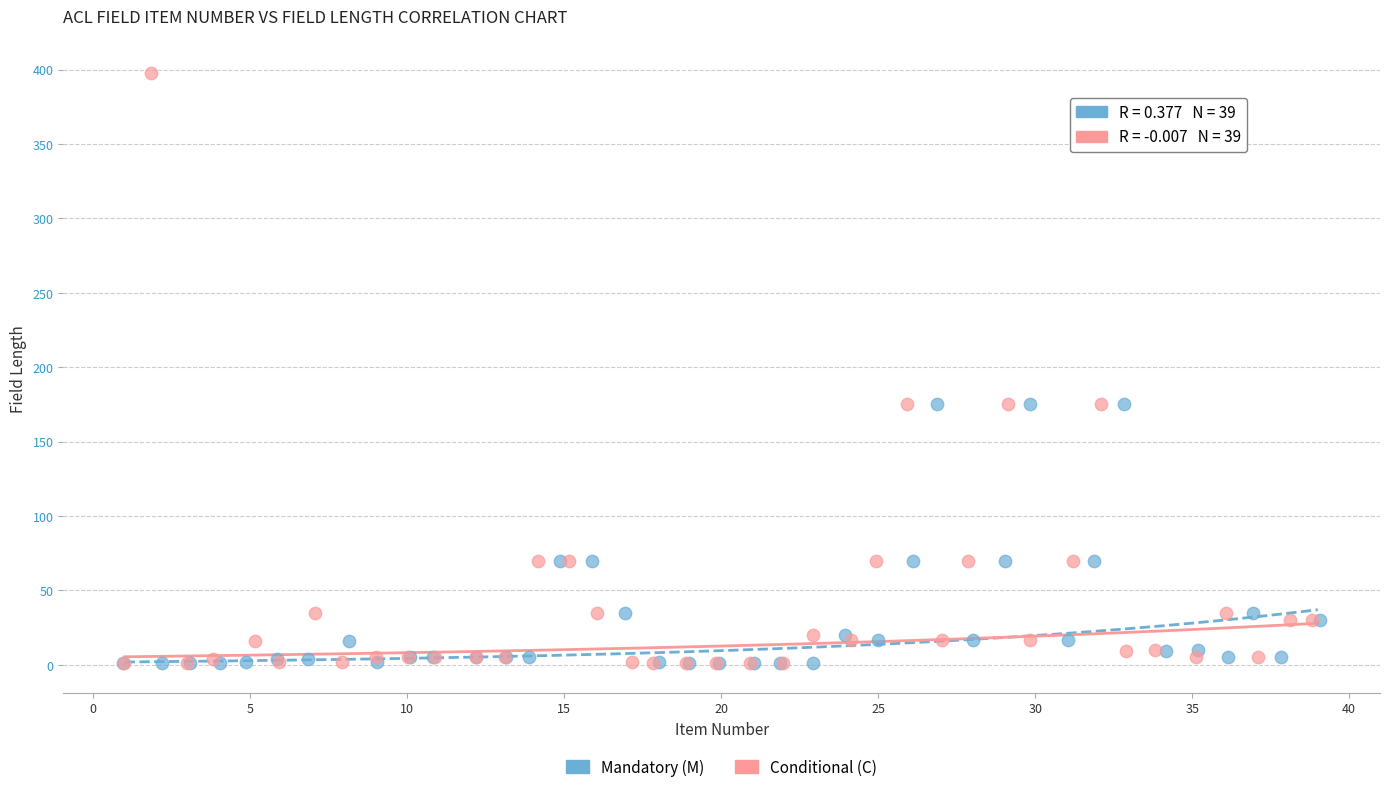

Which series has the largest Y range (max minus min)?

Conditional (C)